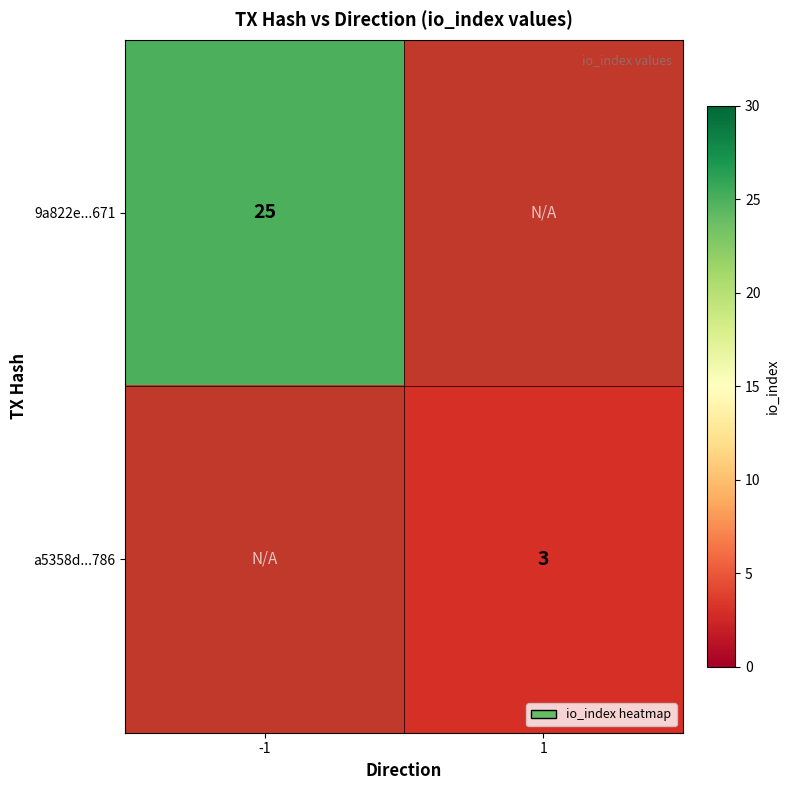

The value of a5358d...786 at 1 is 3. True or false?

True